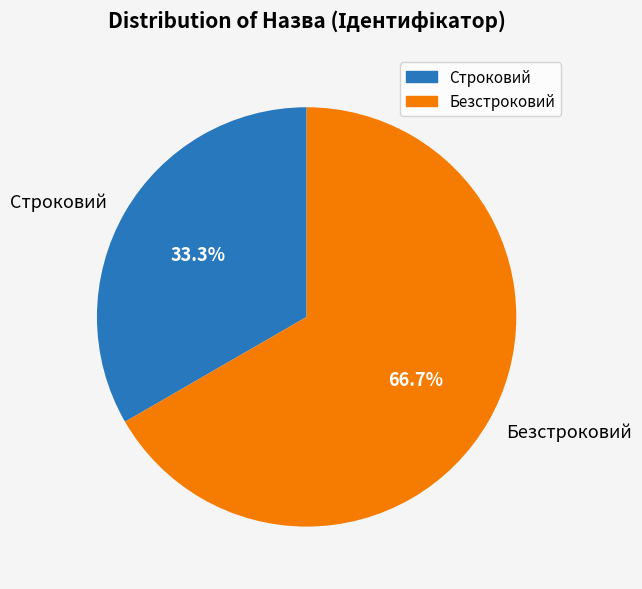

To the nearest percent, what portion does Строковий represent?

33%